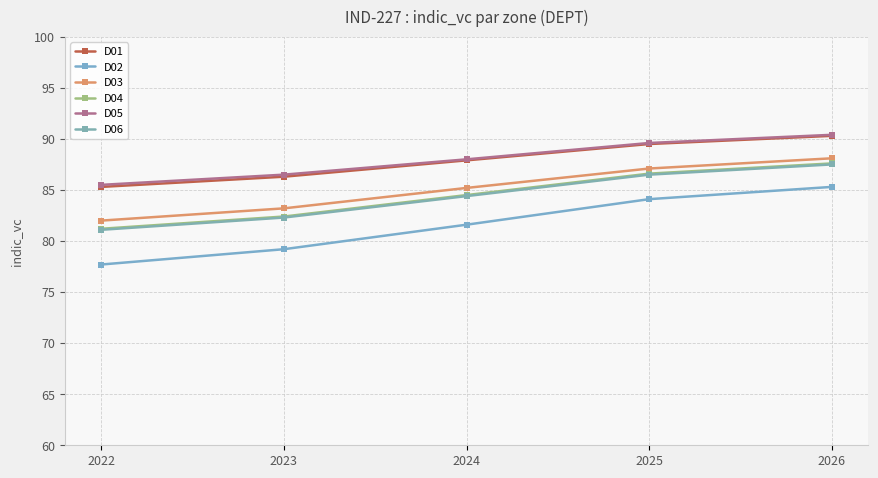

Does the chart have visible grid lines?

Yes